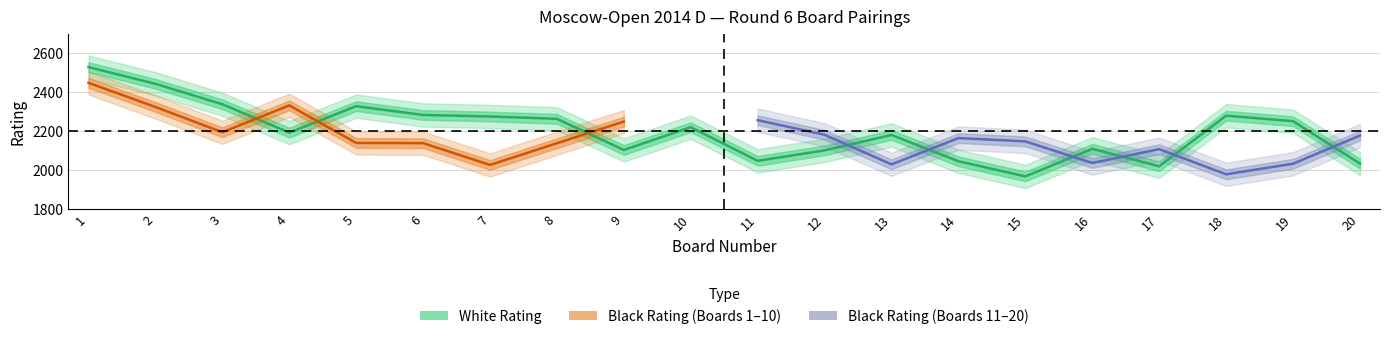

What is the difference between the White_Rating values at 18 and 13?

99.0